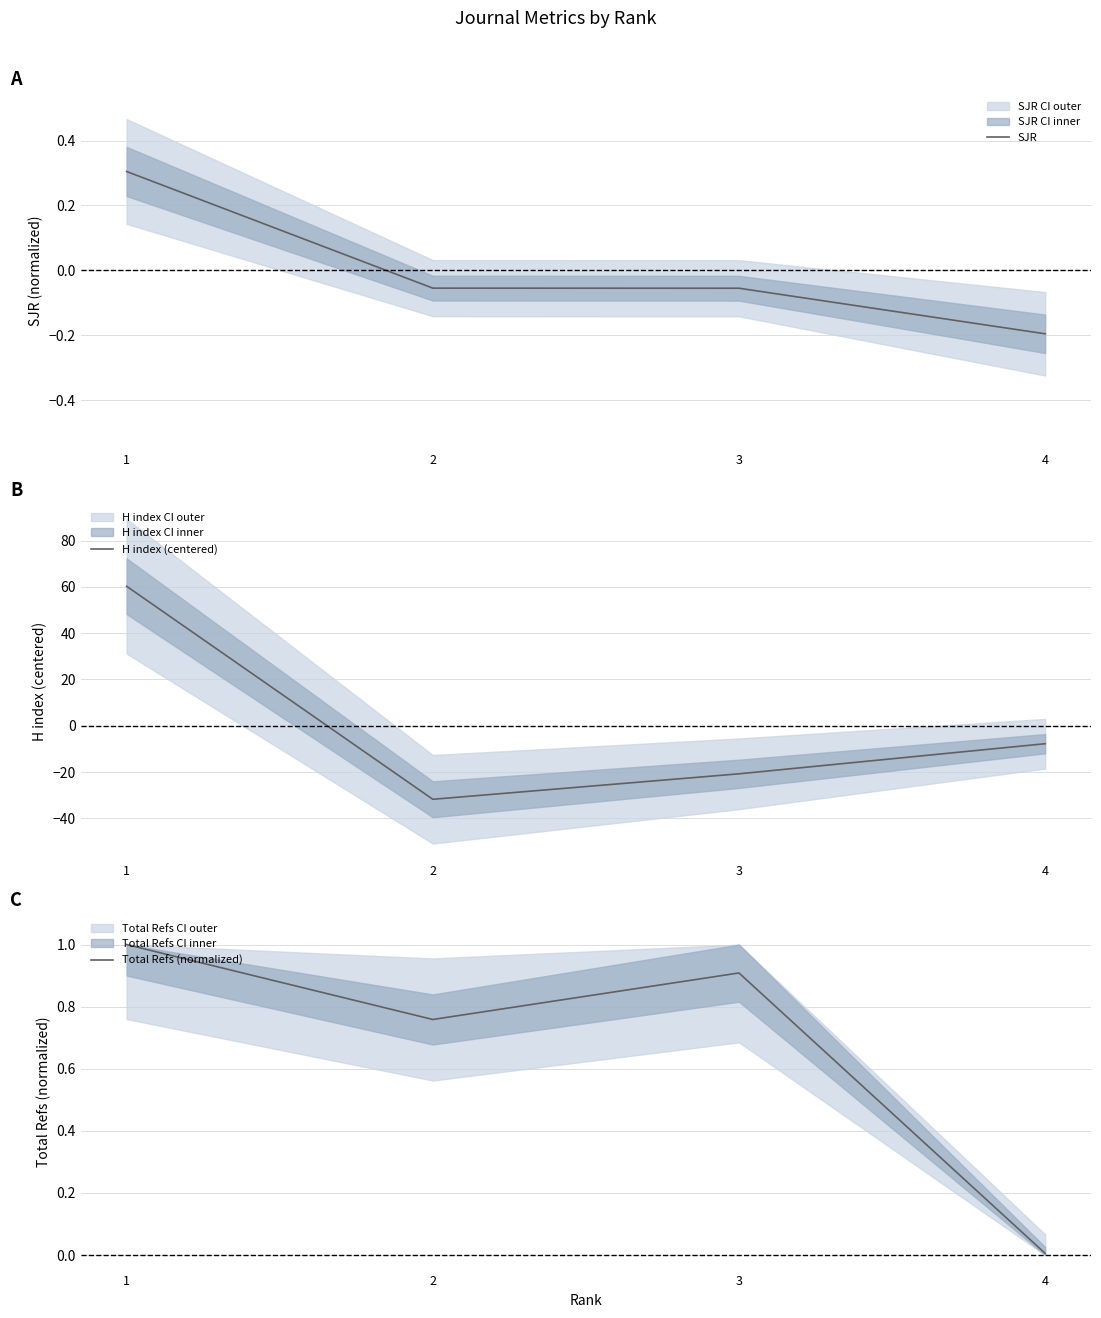

What is the greatest value displayed?

60.2